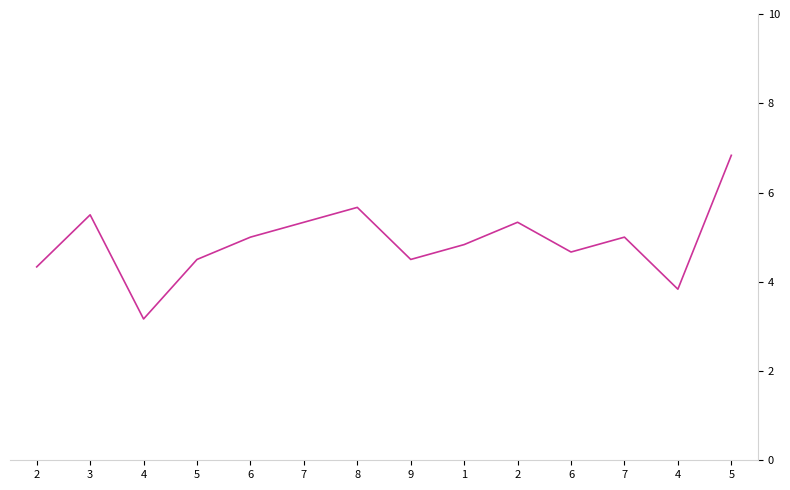

Is this an area chart (filled region under the line)?

No